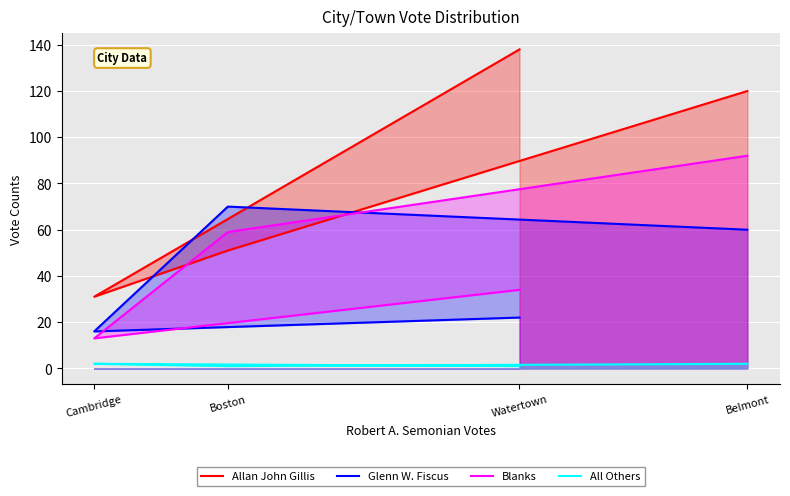

The All Others series shows 2 at Belmont. True or false?

True